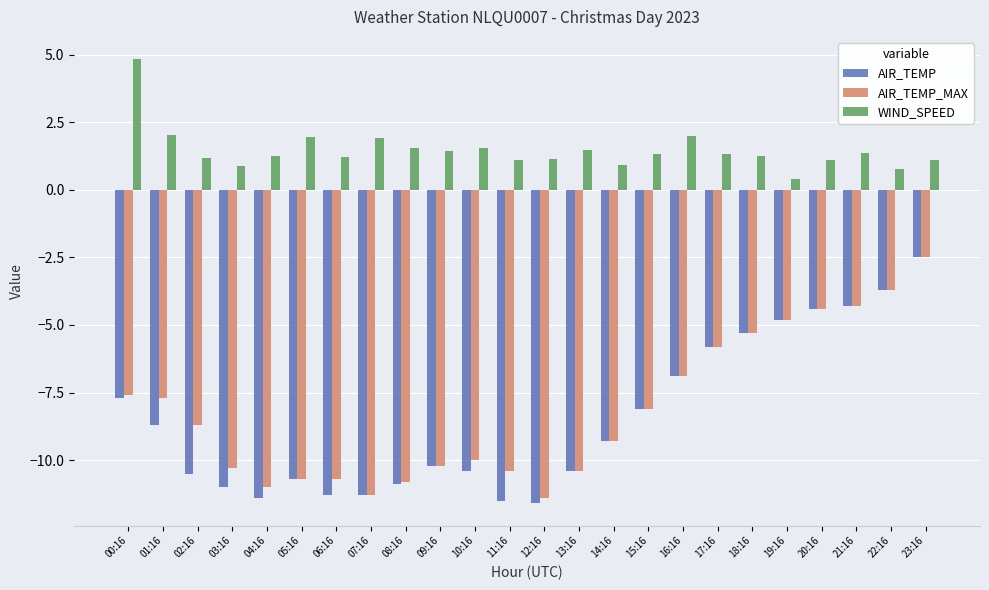

Which series has the largest range (max minus min)?

AIR_TEMP